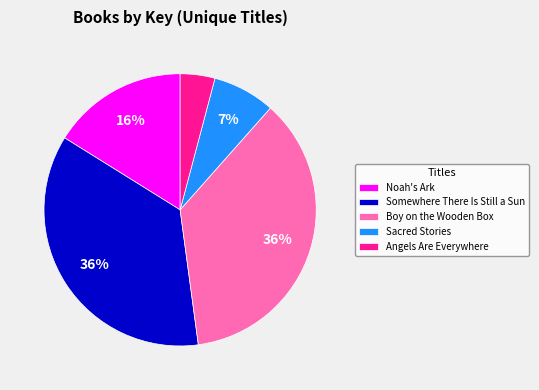

Does any single category account for the majority?

No